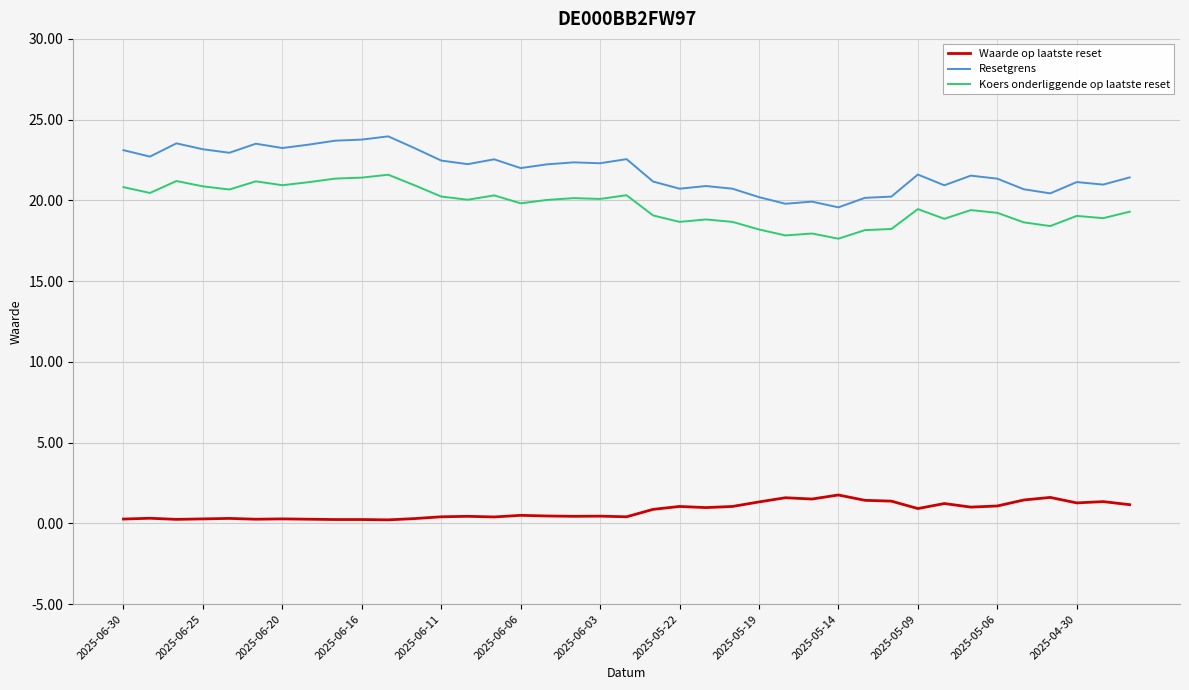

List the series in order of their peak value, highest first.

Resetgrens, Koers onderliggende op laatste reset, Waarde op laatste reset